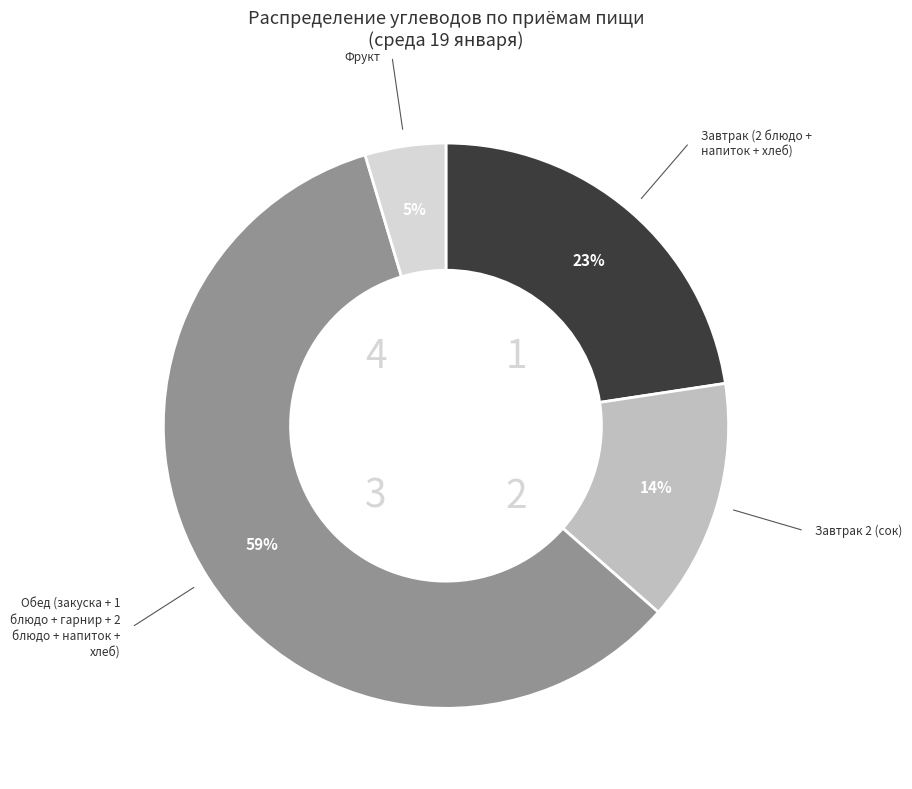

To the nearest percent, what is the difference between the Завтрак 2 and Фрукт slice percentages?

9%